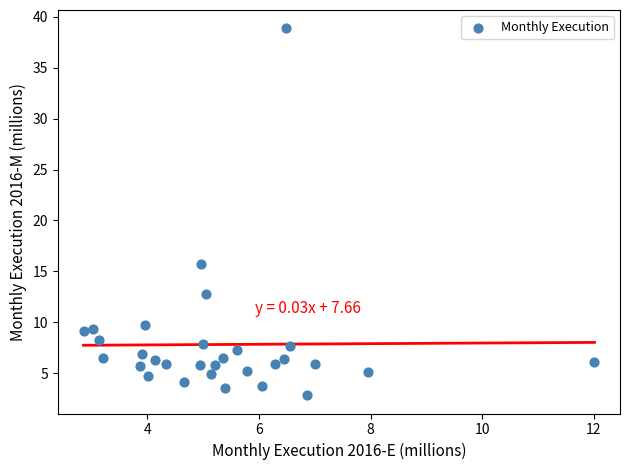

What is the range of X values (max minus min)?

9.1